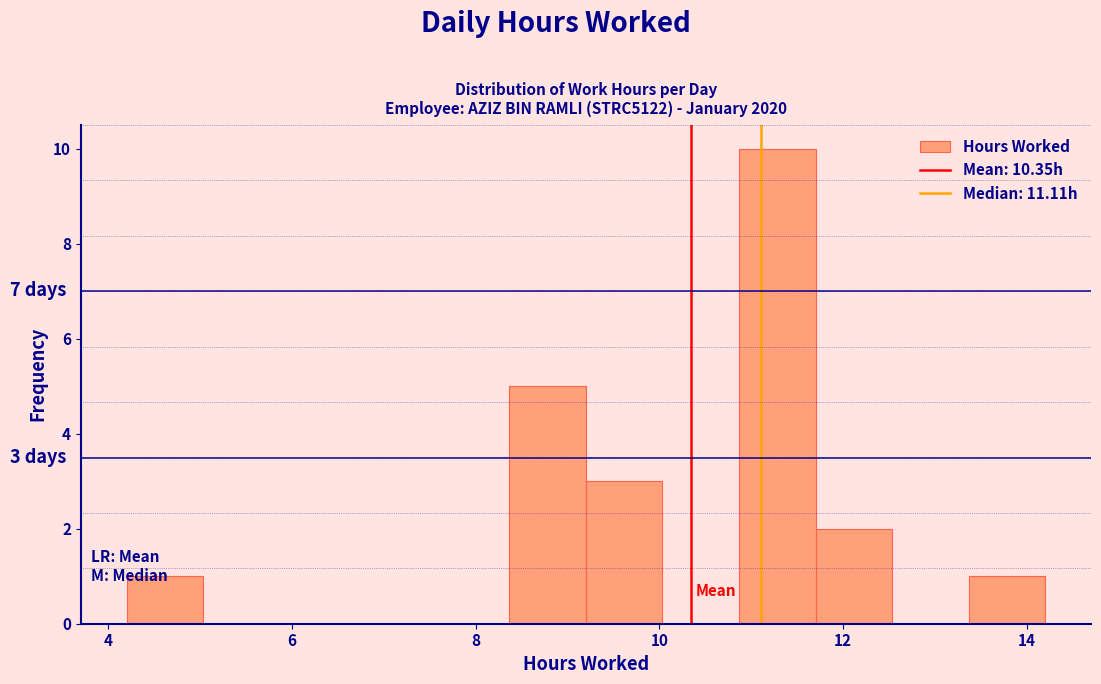

Which range on the x-axis has the tallest bar?

10.8 to 11.8